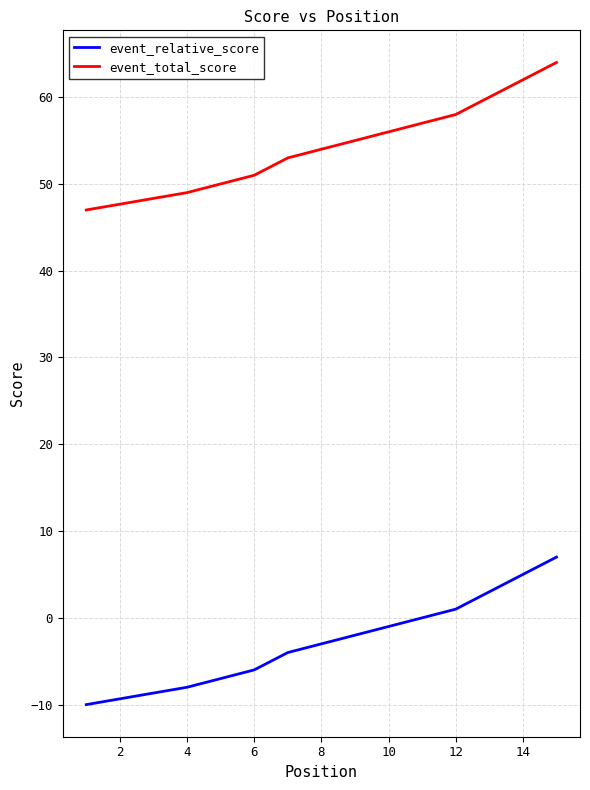

What is the average value of the event_total_score series?

54